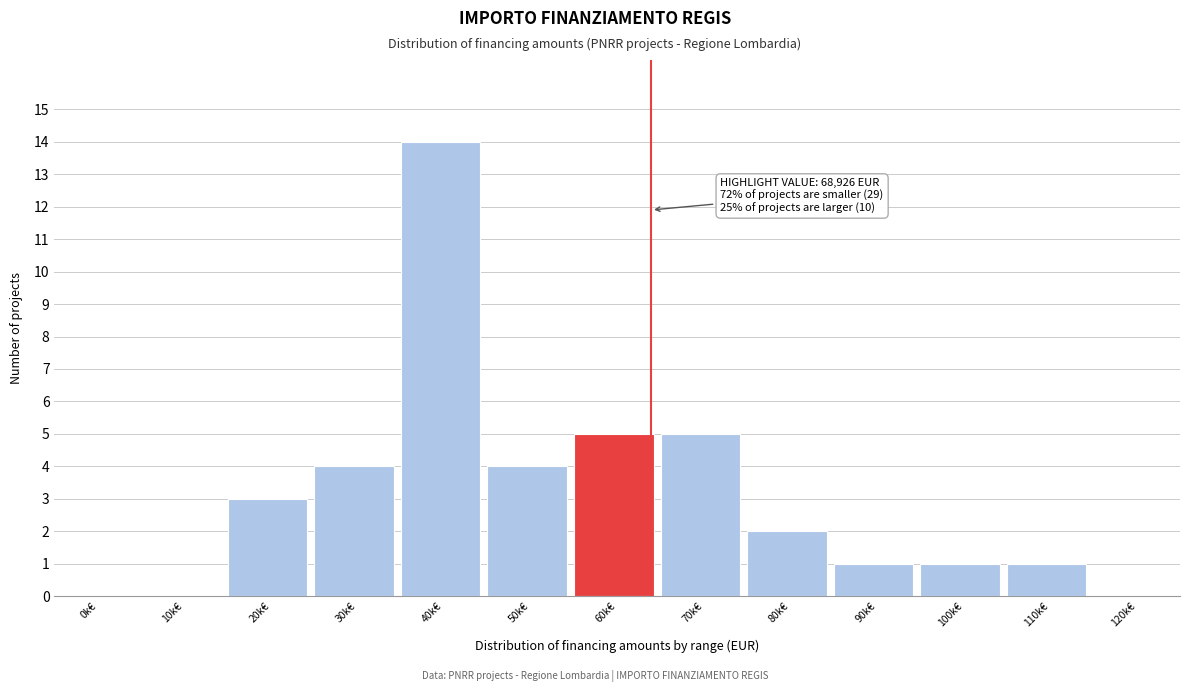

Reading left to right, transcribe all the data shown in this chart.

0k€=0	10k€=0	20k€=3	30k€=4	40k€=14	50k€=4	60k€=5	70k€=5	80k€=2	90k€=1	100k€=1	110k€=1	120k€=0